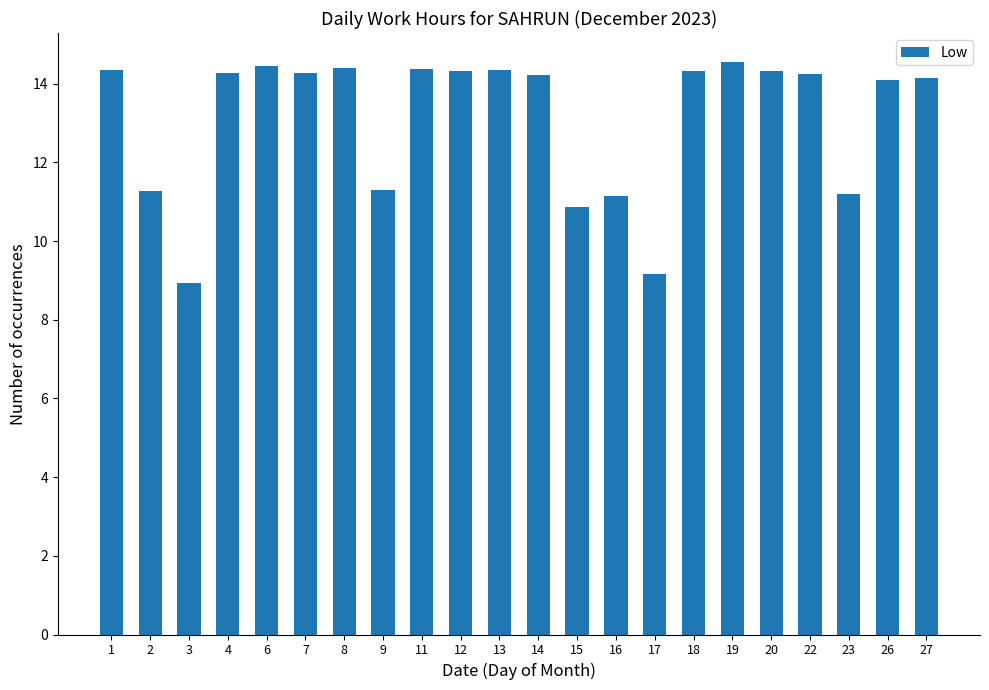

What is the smallest value displayed?

8.9